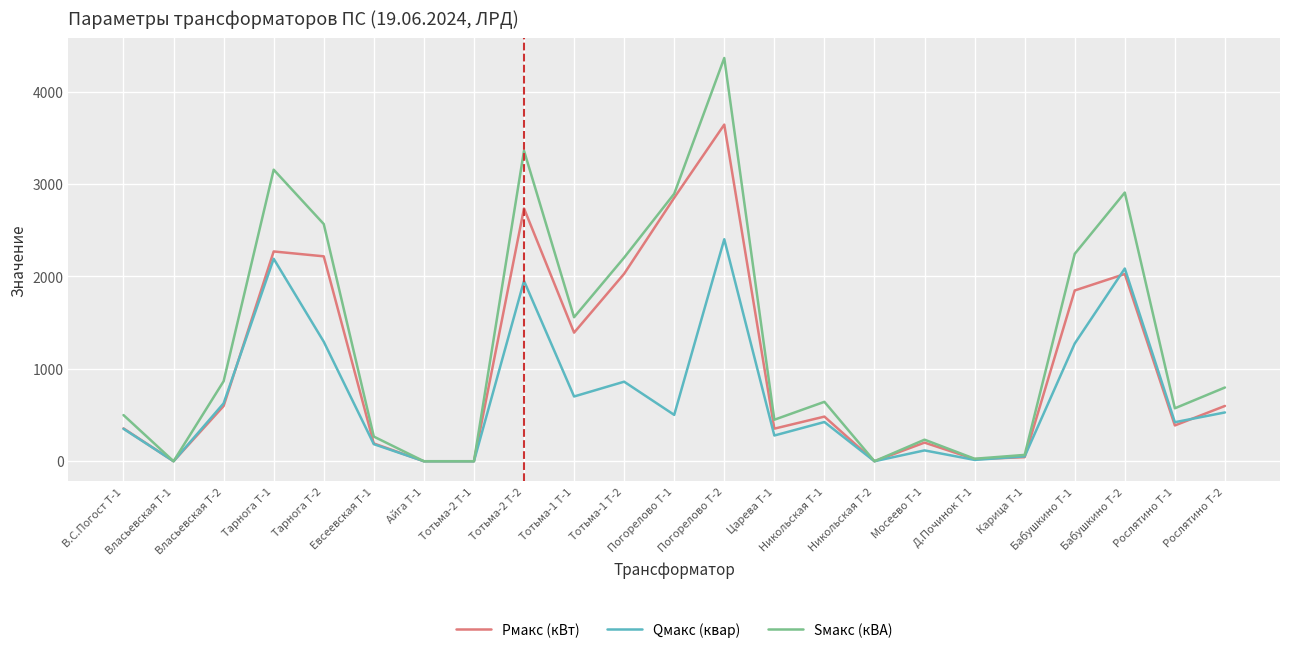

What are all the series names shown in the legend?

Pмакс (кВт), Qмакс (квар), Sмакс (кВА)